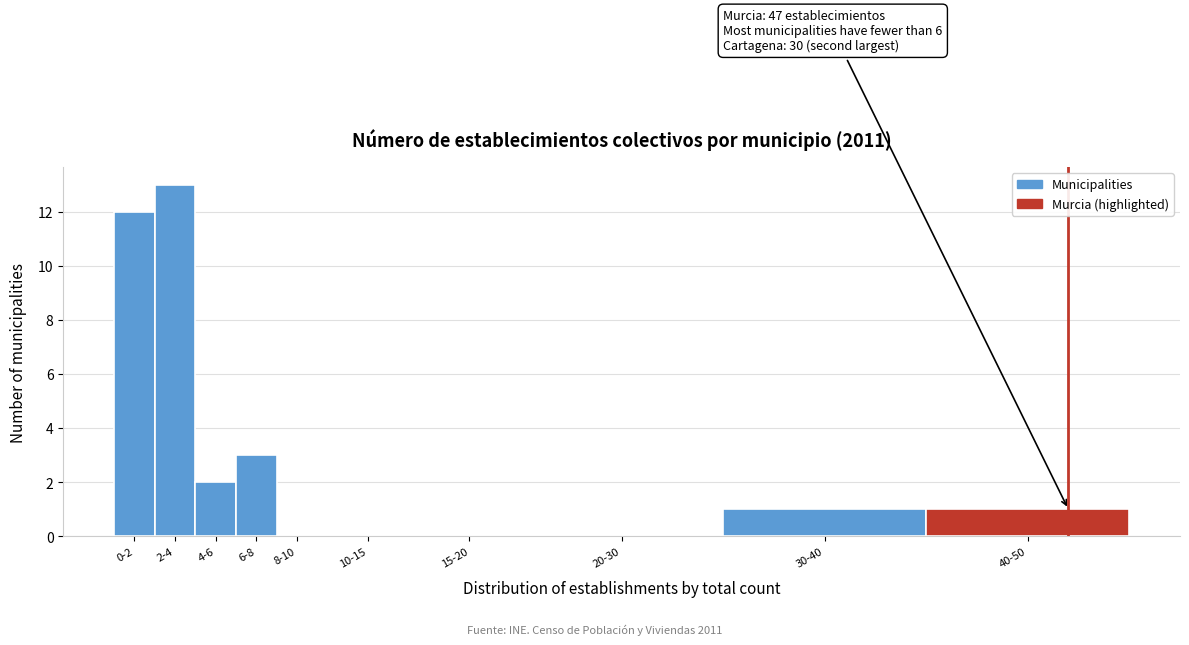

Reading left to right, list all the values displayed in this chart.

0-2=12	2-4=13	4-6=2	6-8=3	8-10=0	10-15=0	15-20=0	20-30=0	30-40=1	40-50=1